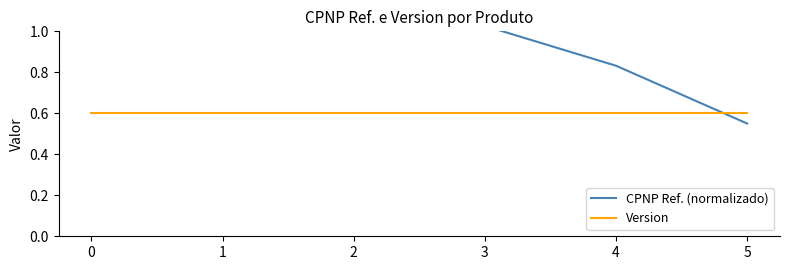

Where is CPNP Ref. (normalizado) nearest to the value 0?

5